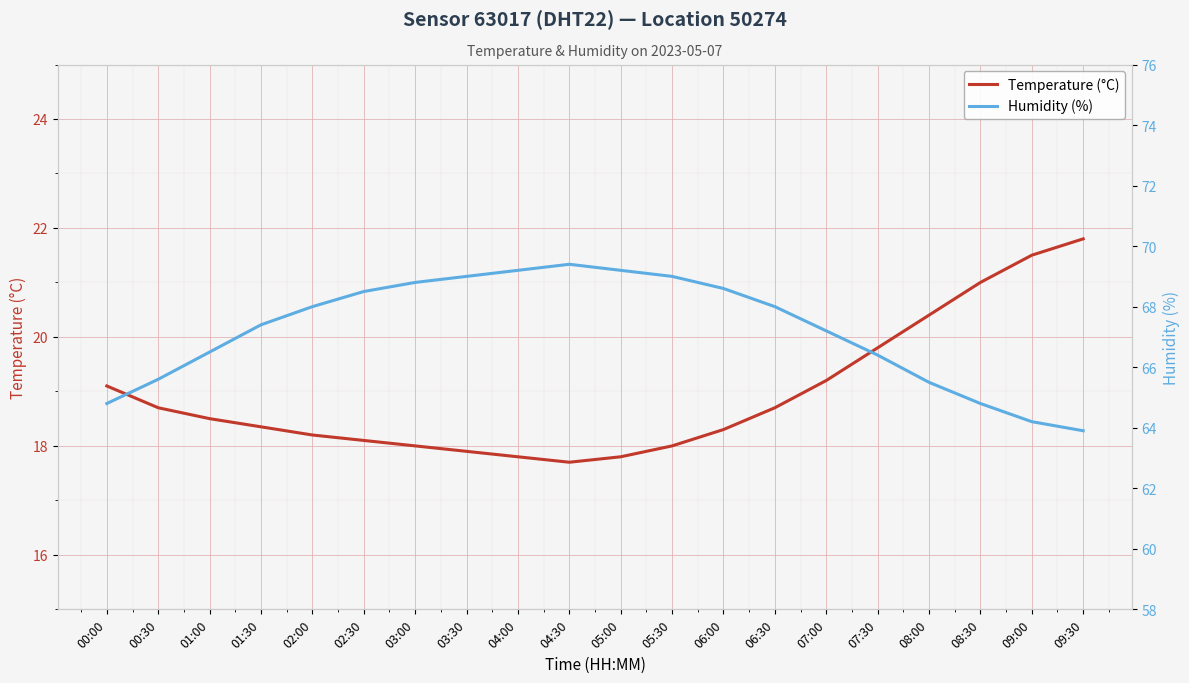

What is the sum of the Temperature (°C) values at 05:00 and 00:00?

36.9